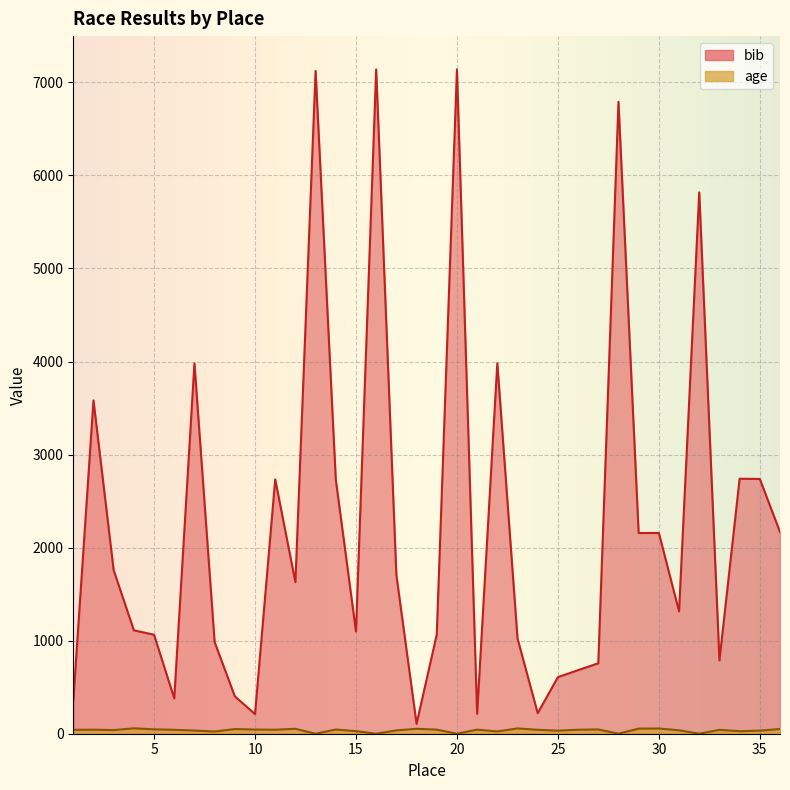

Rank the series at 15 from lowest to highest value.

age, bib